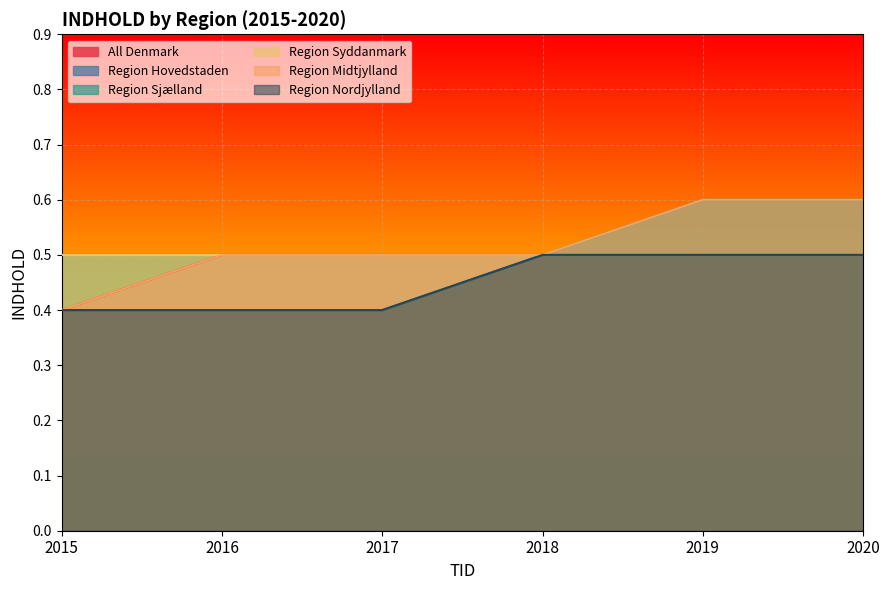

True or false: Region Nordjylland has a value of 0.8 at 2018.

False